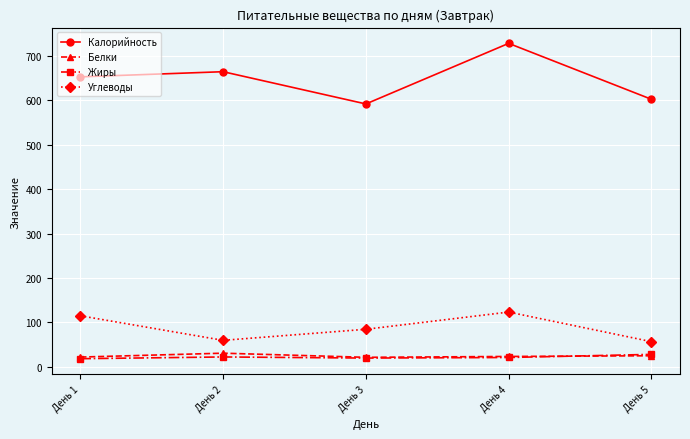

How many lines are shown in the chart?

4